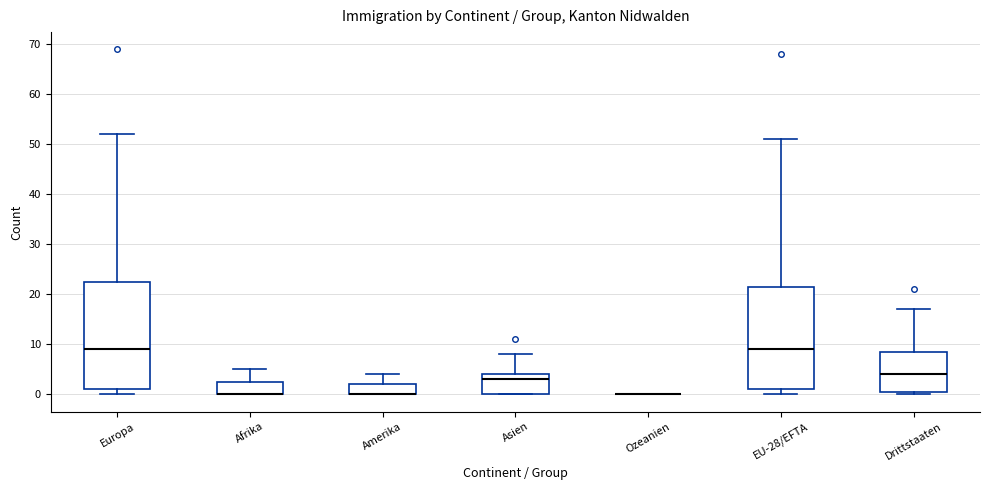

Which box is the tallest, from its lower edge to its upper edge?

Europa